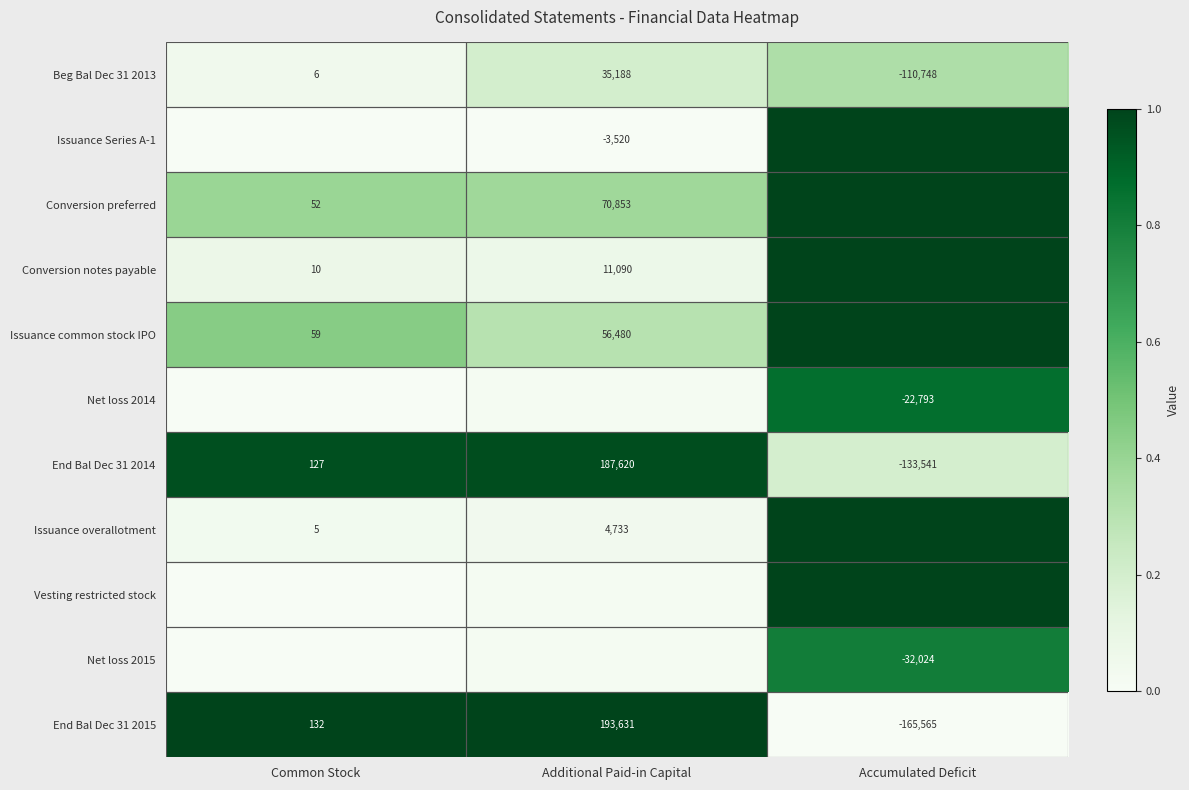

Where is End Bal Dec 31 2014 nearest to the value 27039?

Common Stock